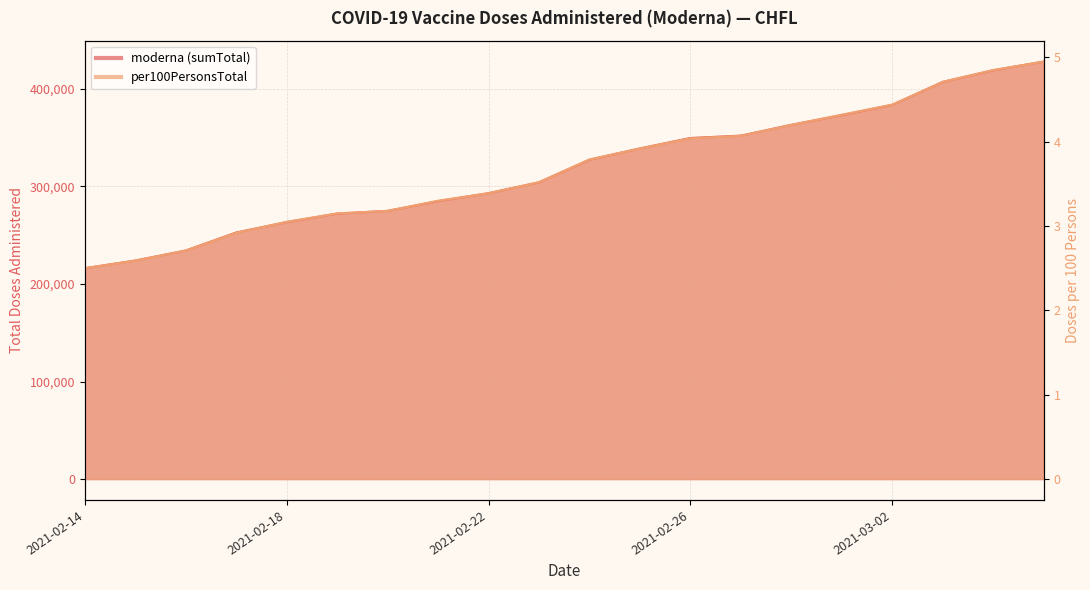

Between 2021-02-21 and 2021-02-26, which series saw the biggest shift?

moderna